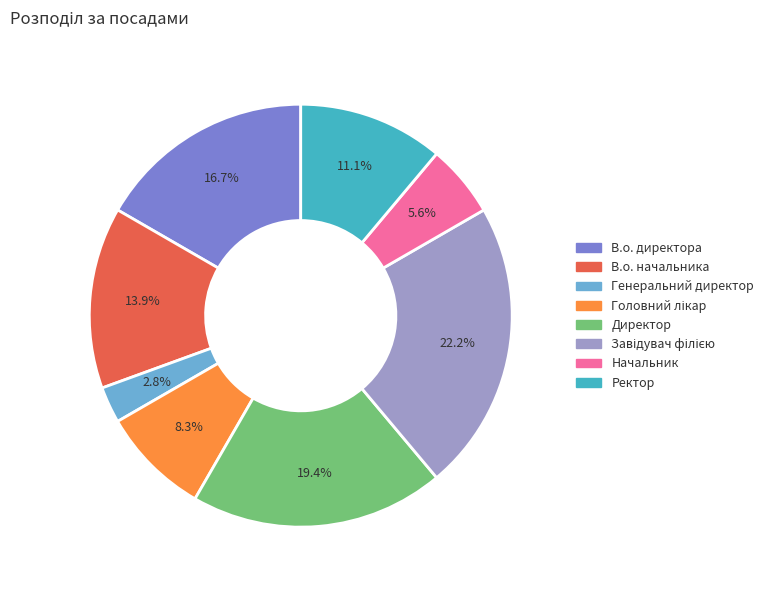

What is the smallest slice in the pie chart?

Генеральний директор